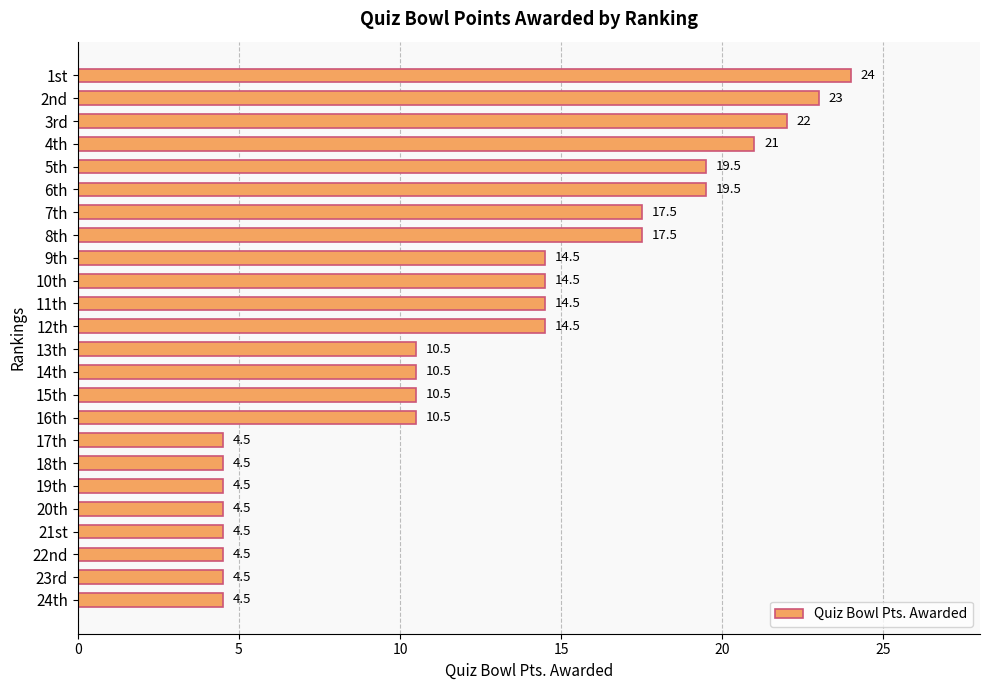

Does the chart contain any negative values?

No